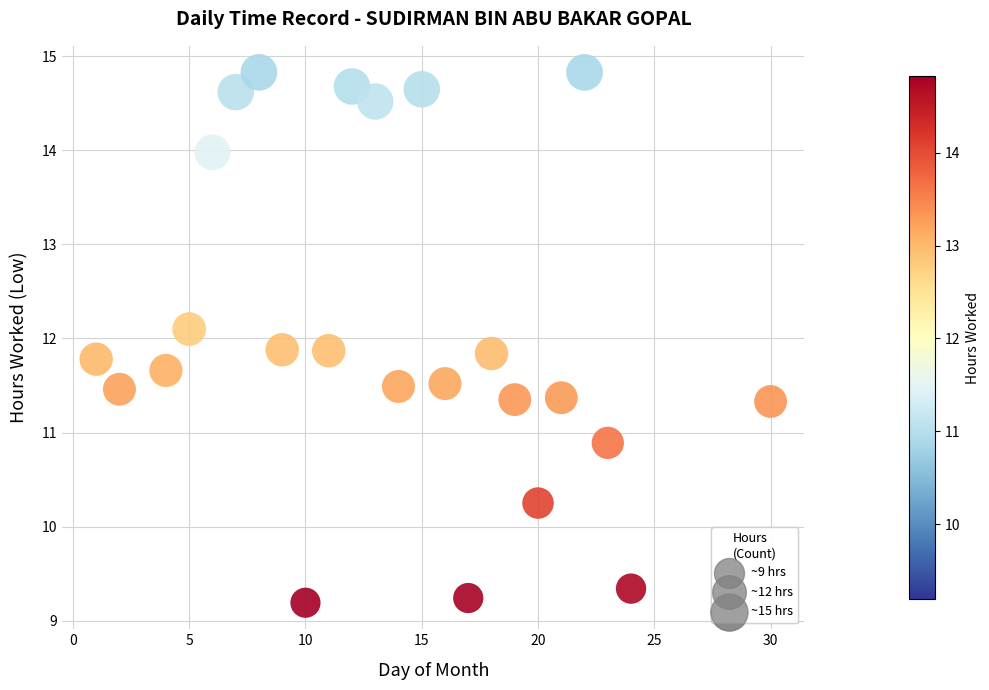

What is the range of X values (max minus min)?

29.0